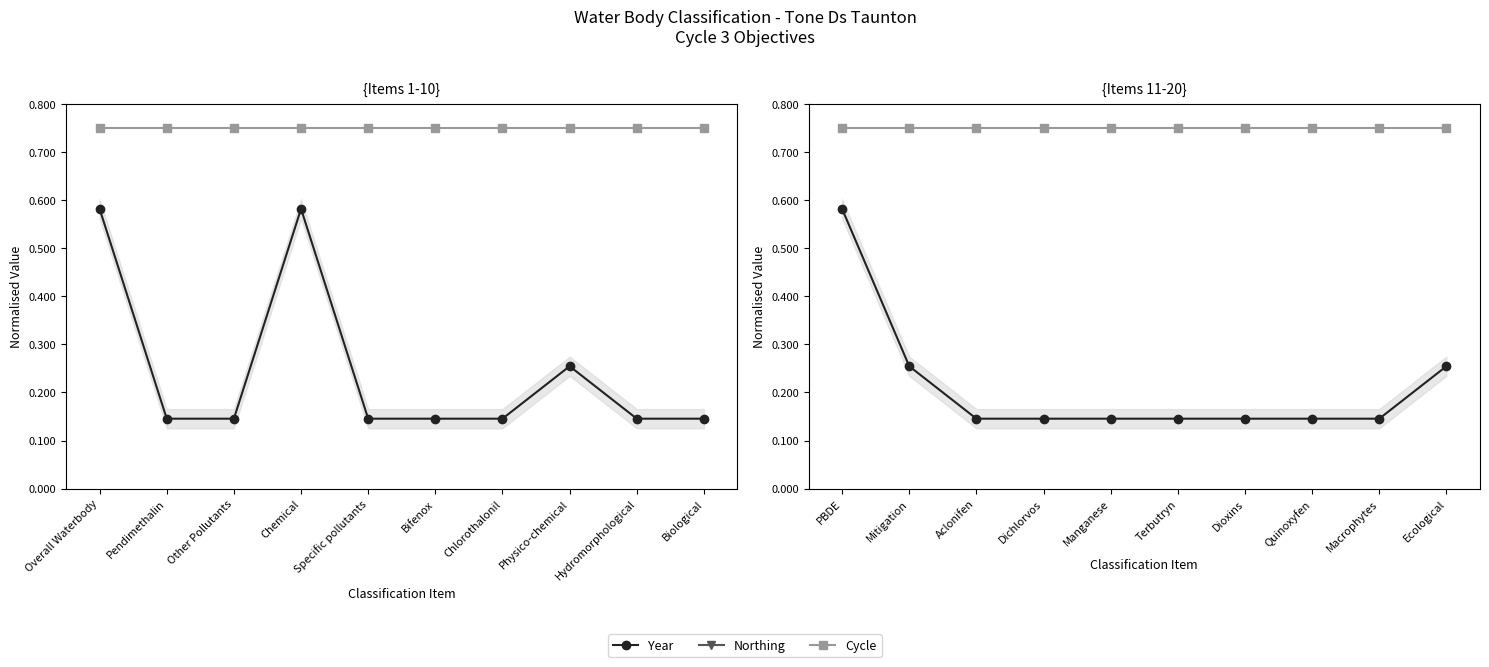

Is the value of Cycle at Manganese greater than the value of Year at Macrophytes?

Yes